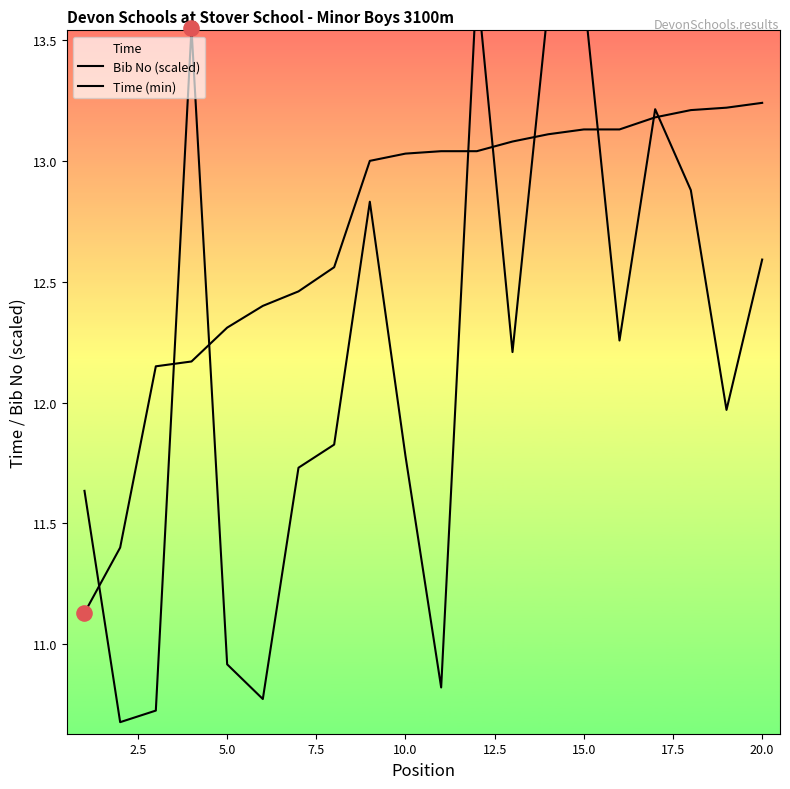

At which category is the sum across all series the highest?

15.0